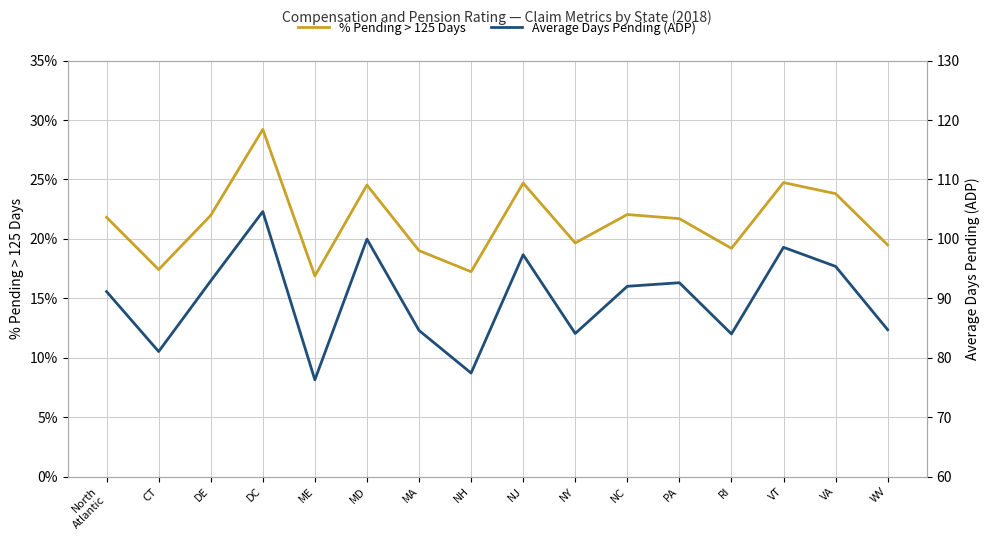

True or false: % Pending > 125 Days and Average Days Pending (ADP) cross at least once.

False